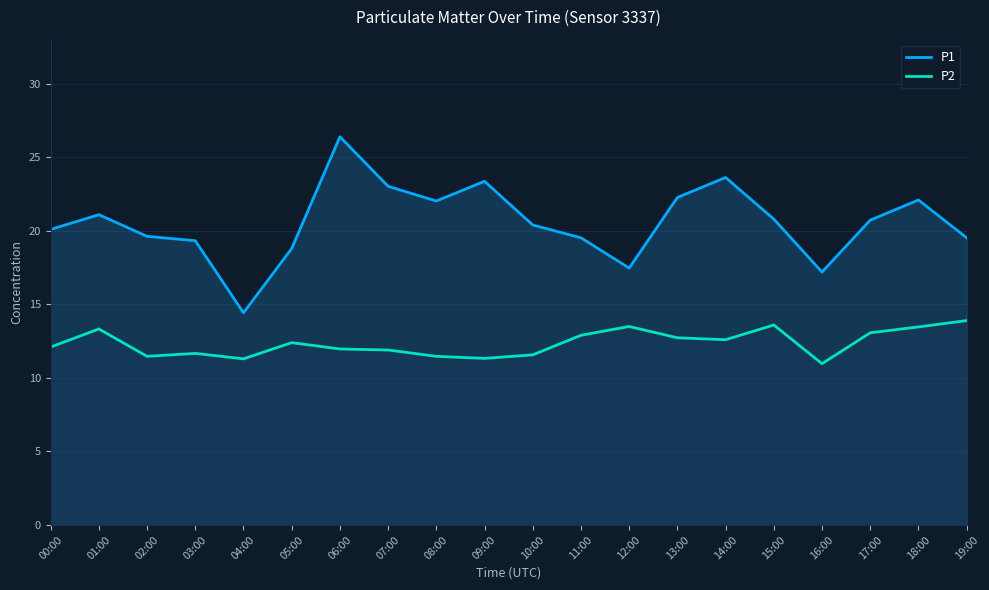

Is the value of P2 at 18:00 greater than the value of P1 at 15:00?

No